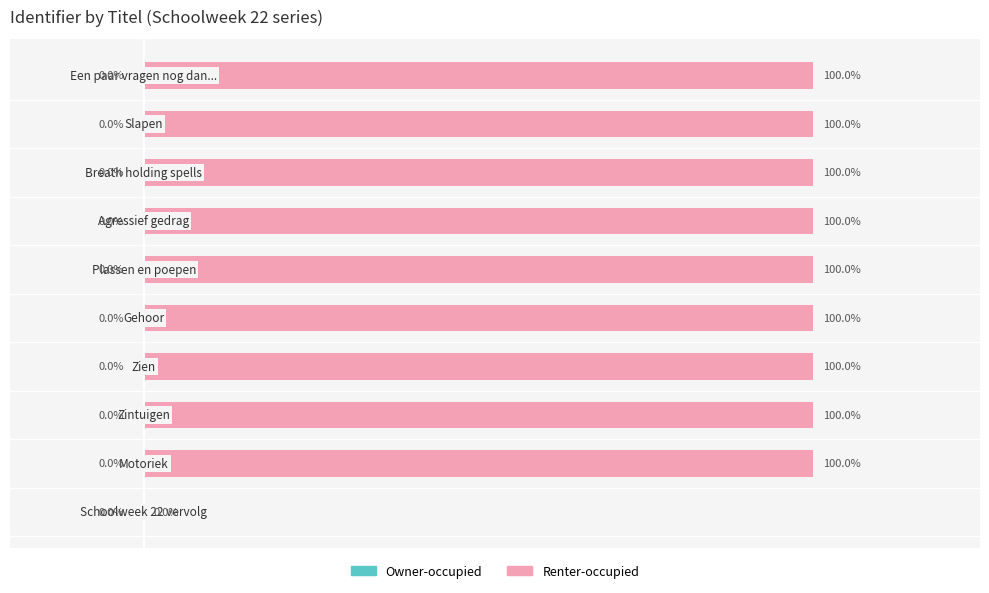

Are the bars horizontal?

Yes